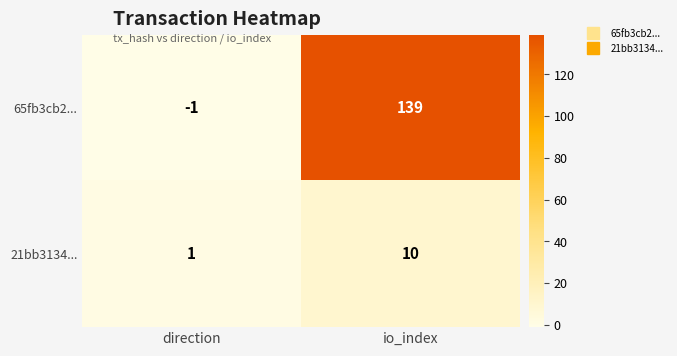

Is it true that 21bb3134... equals 0 at direction?

False